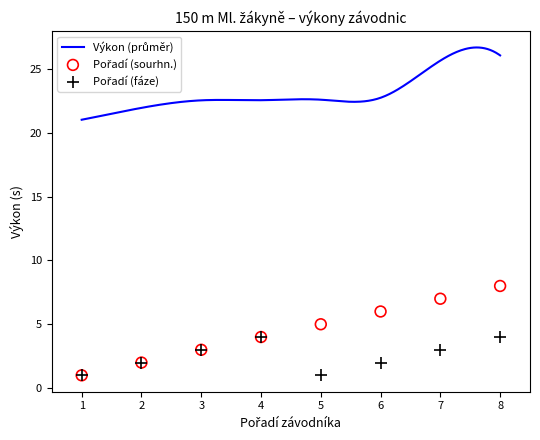

What is the total value across all series at 7?

10